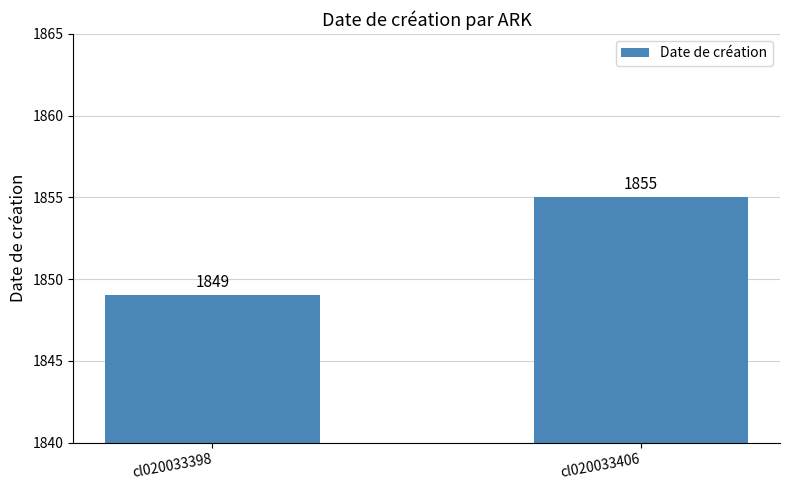

Are the bars grouped side by side (vs. stacked)?

No